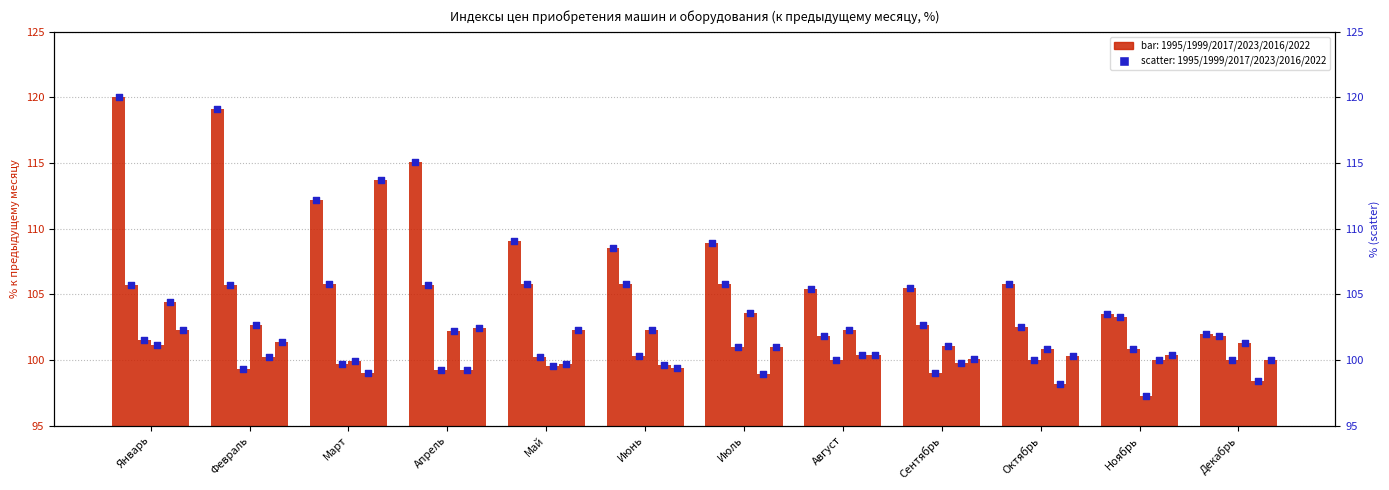

What is the total value across all series at Июнь?

615.9